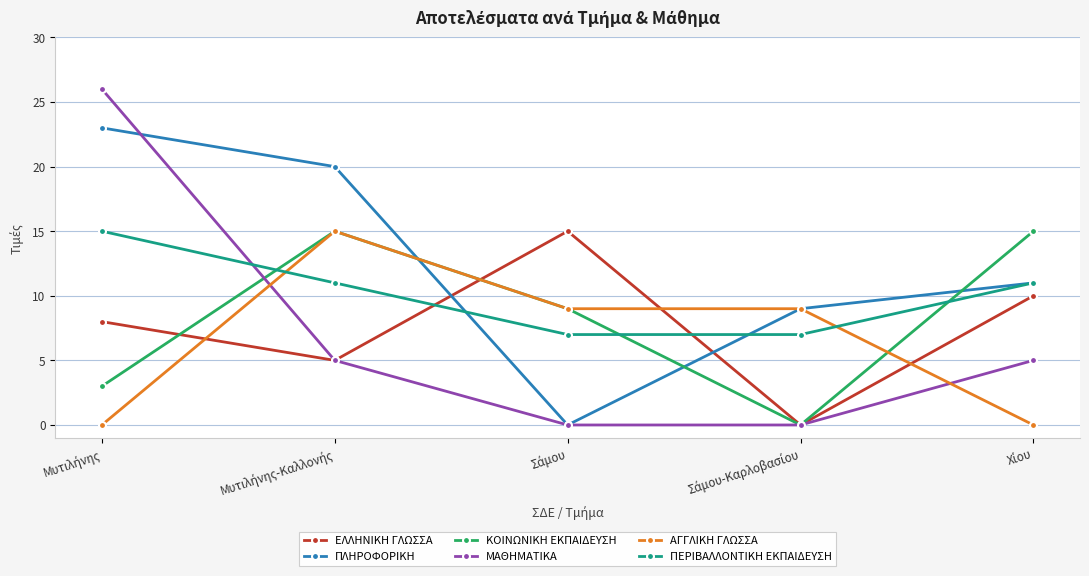

What is the average value of the ΚΟΙΝΩΝΙΚΗ ΕΚΠΑΙΔΕΥΣΗ series?

8